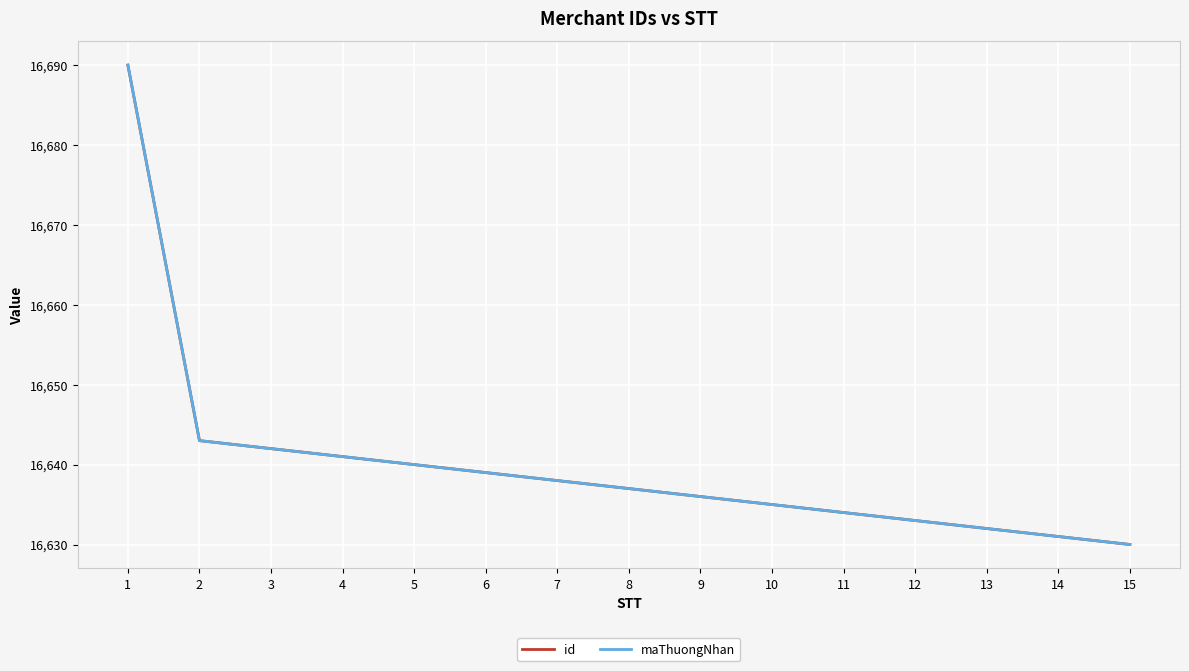

True or false: id has more than 2 points higher than both neighbors.

False